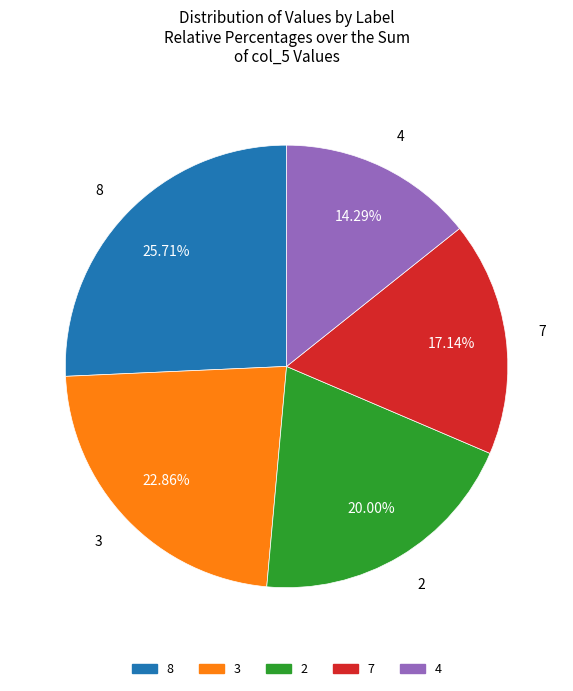

Is there a majority slice in this chart?

No